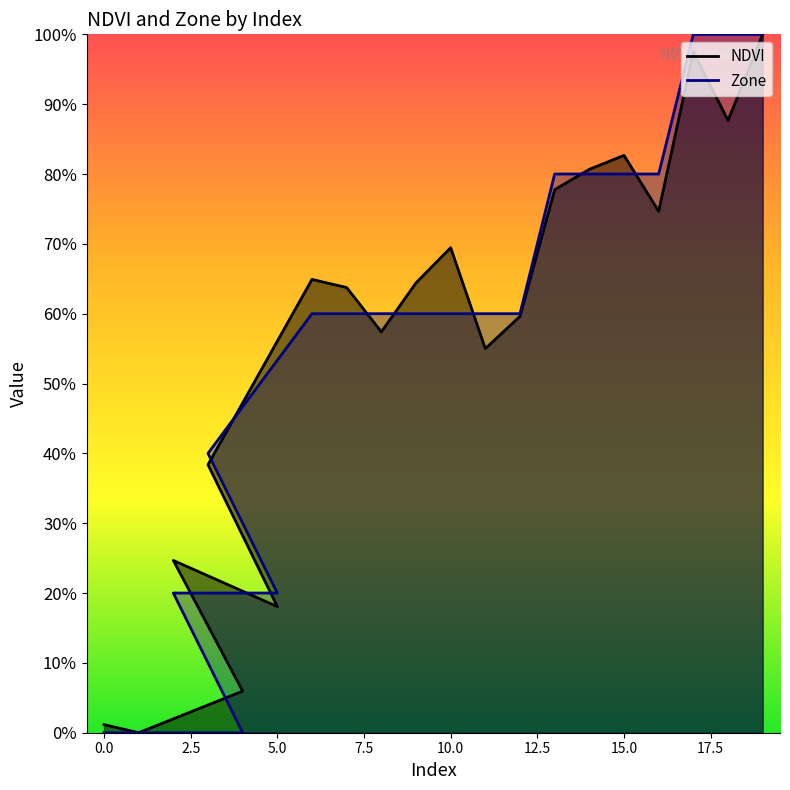

Between 1 and 4, which series saw the biggest shift?

NDVI